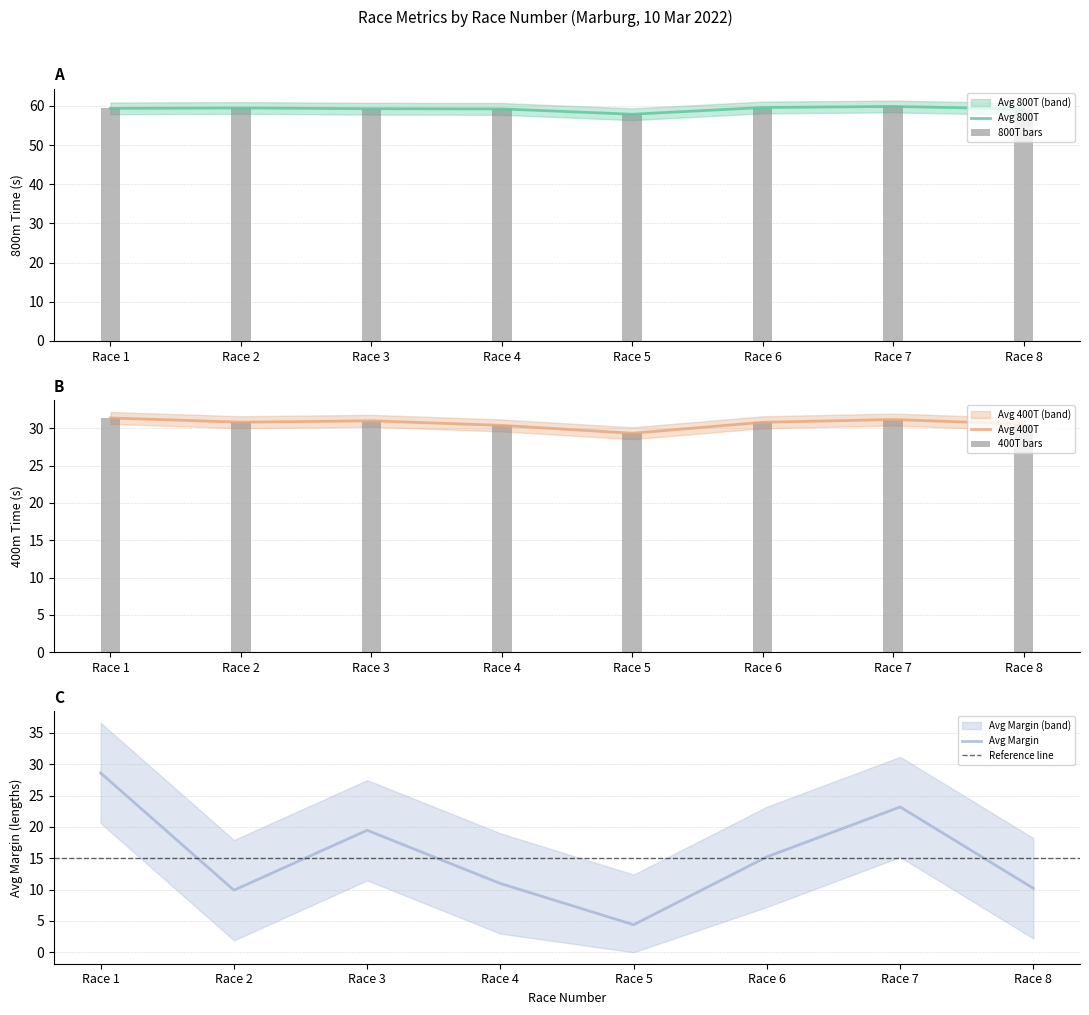

Reading right to left, list all the values displayed in this chart.

Avg 800T: 59.2	59.9	59.6	57.9	59.2	59.3	59.5	59.4
Avg 400T: 30.6	31.2	30.8	29.3	30.4	31.0	30.8	31.4
Avg Margin: 10.2	23.2	15.2	4.4	11.0	19.5	9.9	28.6